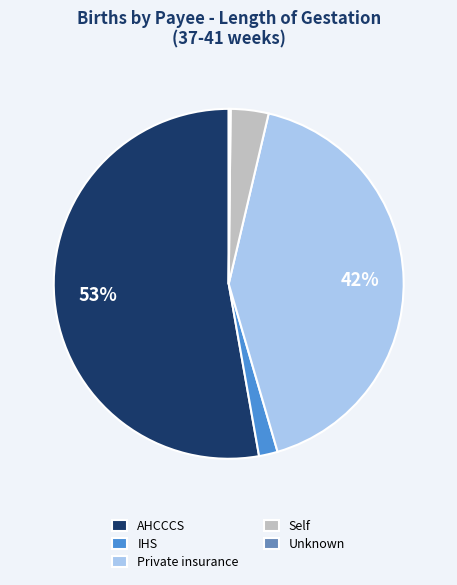

What is the largest slice in the pie chart?

AHCCCS